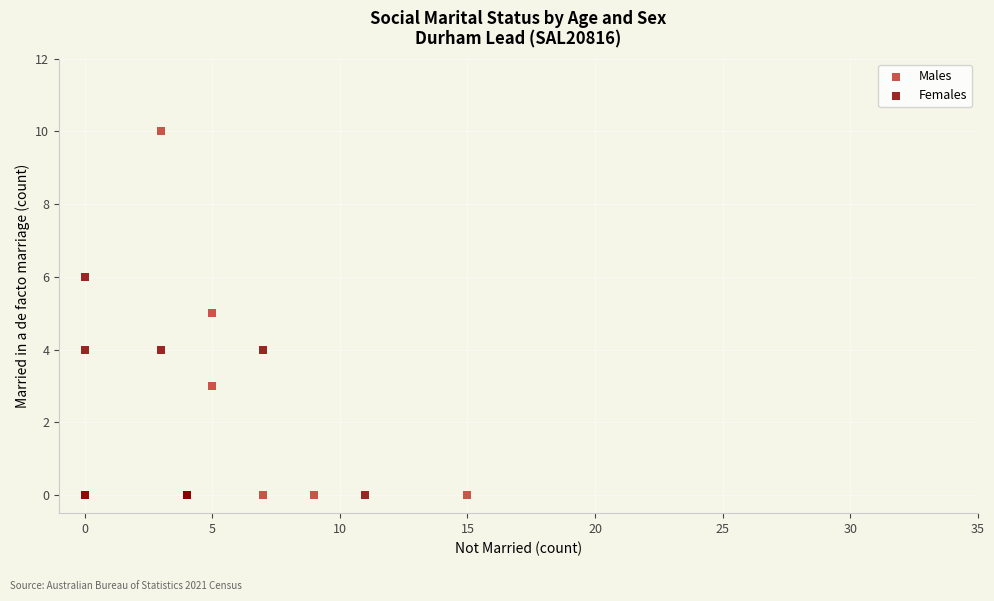

Which series contains the highest Y value?

Males